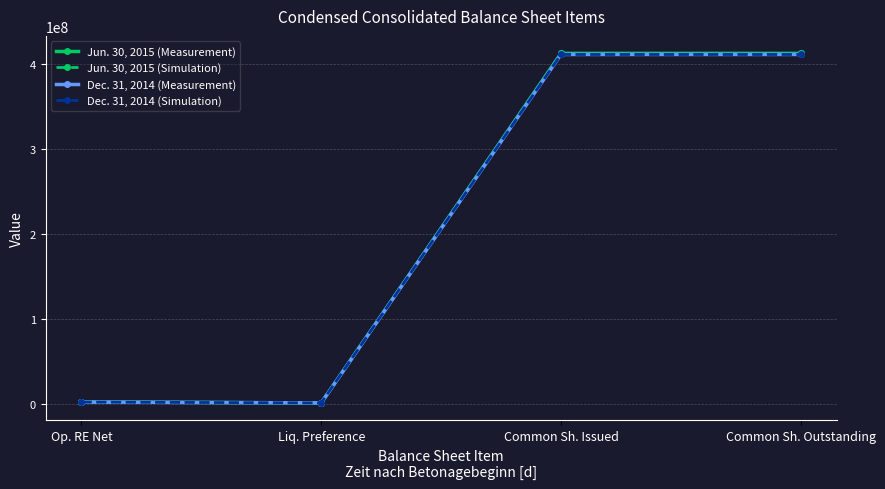

At which category is the sum across all series the highest?

Common Sh. Issued